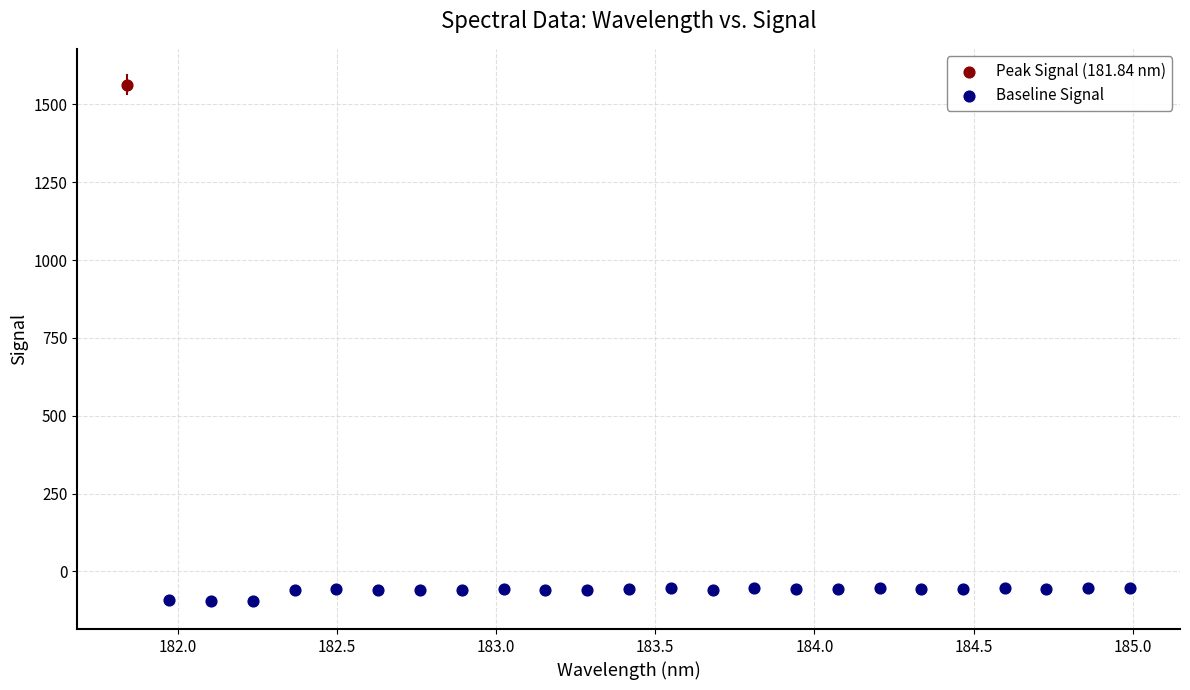

What are all the series names shown in the legend?

Peak Signal (181.84 nm), Baseline Signal